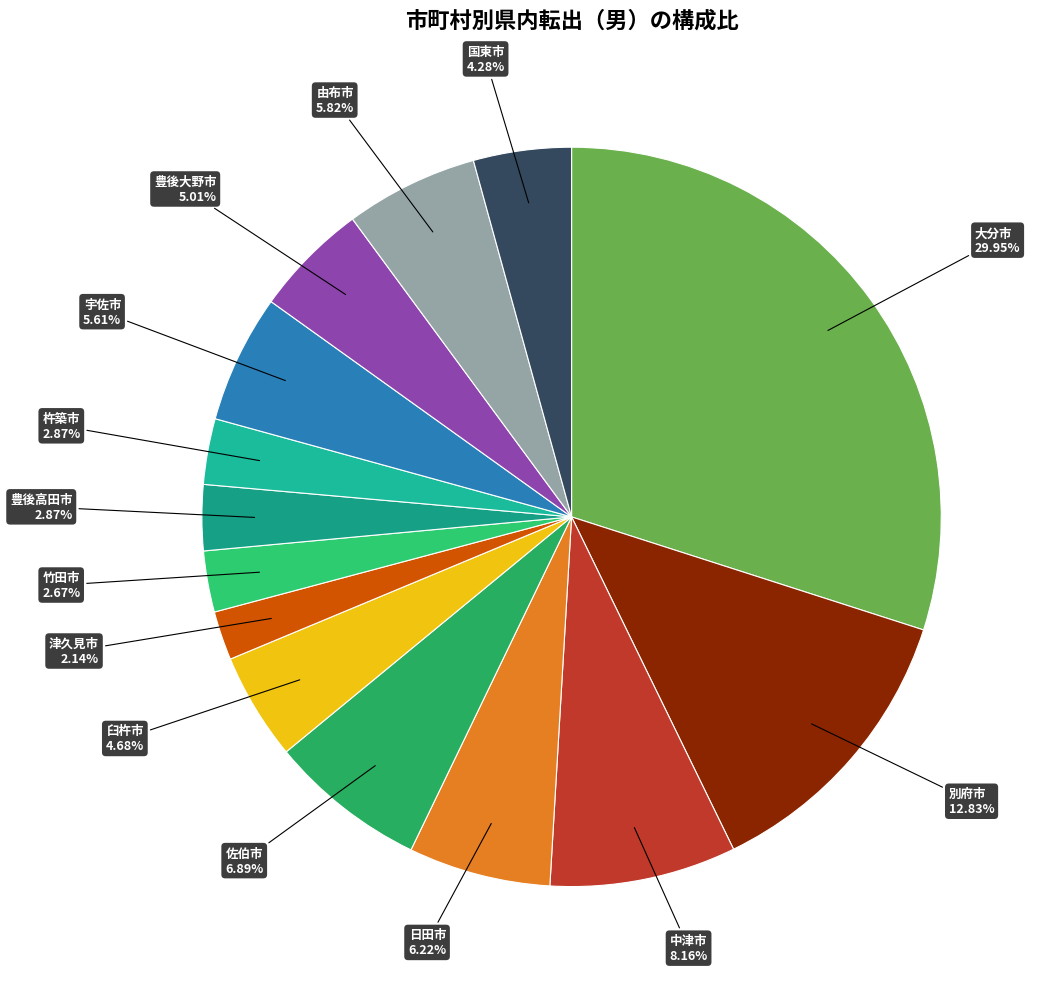

True or false: 豊後高田市 accounts for 11% of the total.

False